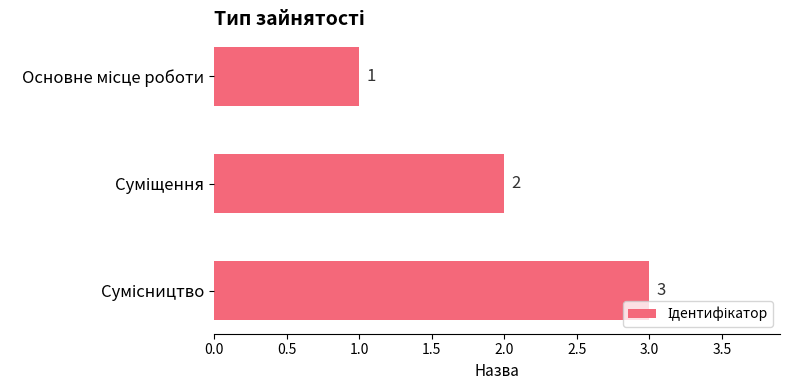

What is the sum of all values?

6